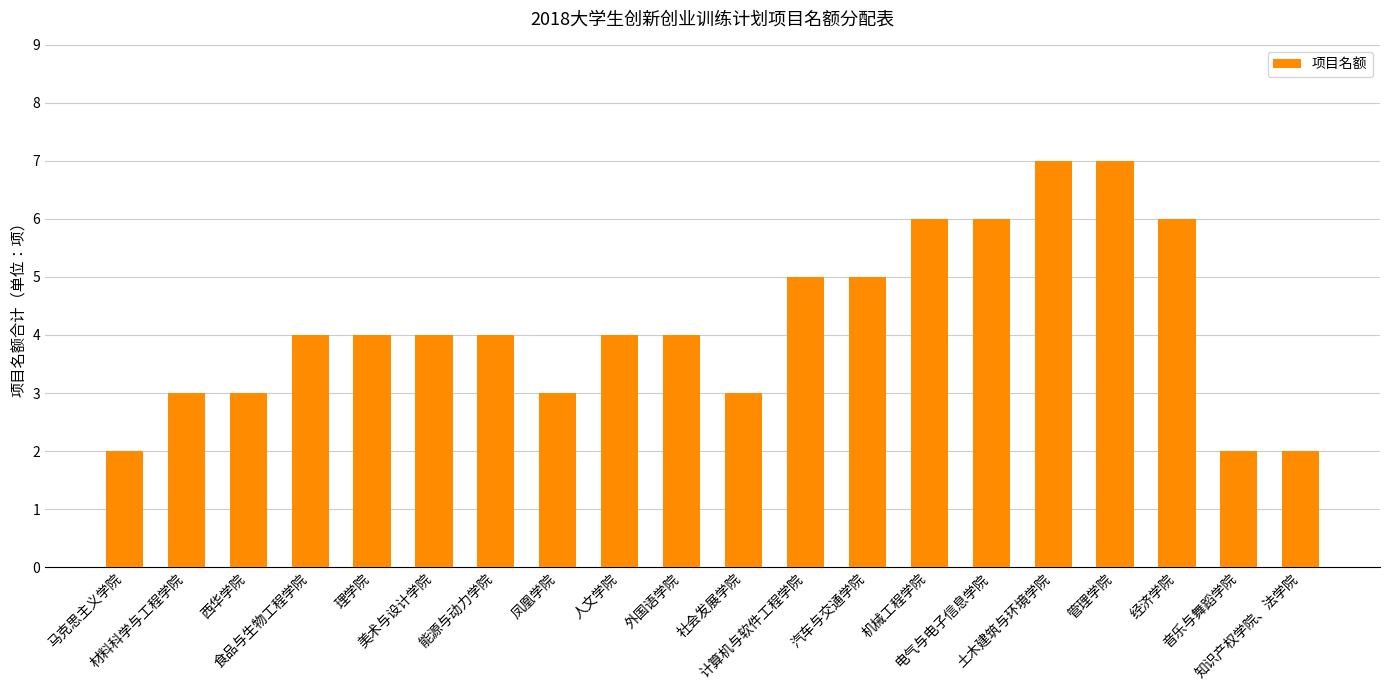

Reading right to left, list all the values displayed in this chart.

知识产权学院、法学院=2	音乐与舞蹈学院=2	经济学院=6	管理学院=7	土木建筑与环境学院=7	电气与电子信息学院=6	机械工程学院=6	汽车与交通学院=5	计算机与软件工程学院=5	社会发展学院=3	外国语学院=4	人文学院=4	凤凰学院=3	能源与动力学院=4	美术与设计学院=4	理学院=4	食品与生物工程学院=4	西华学院=3	材料科学与工程学院=3	马克思主义学院=2